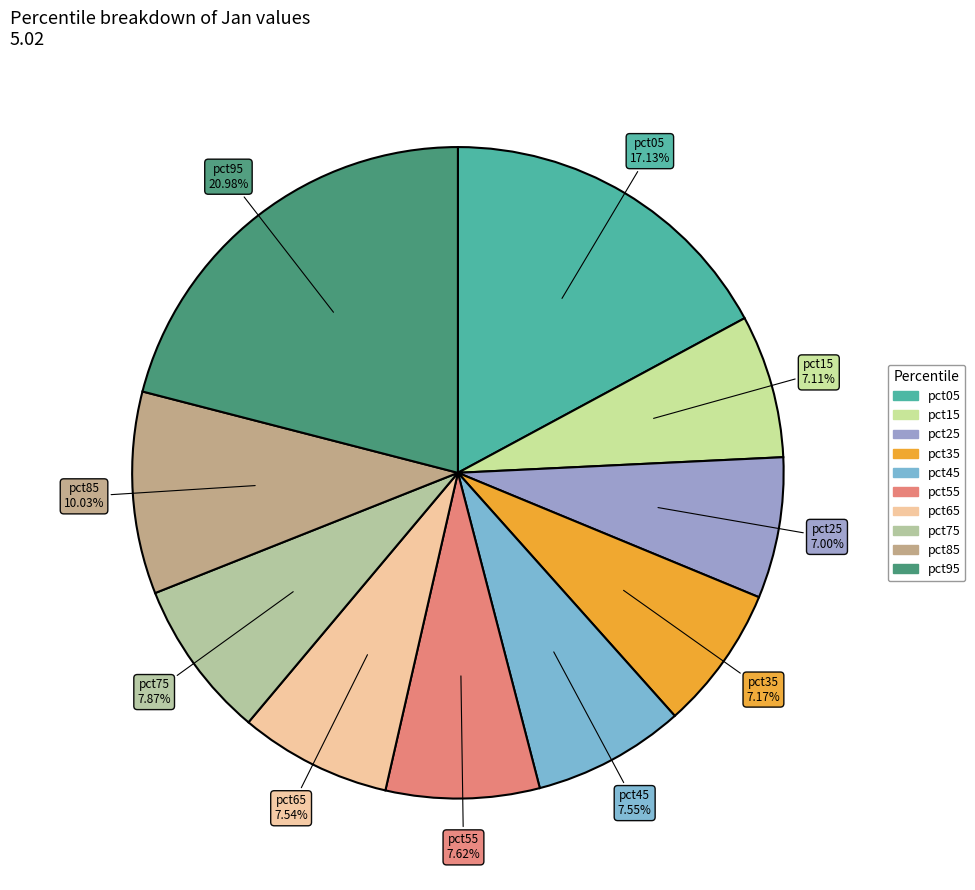

What percentage is the pct15 slice, to the nearest percent?

7%